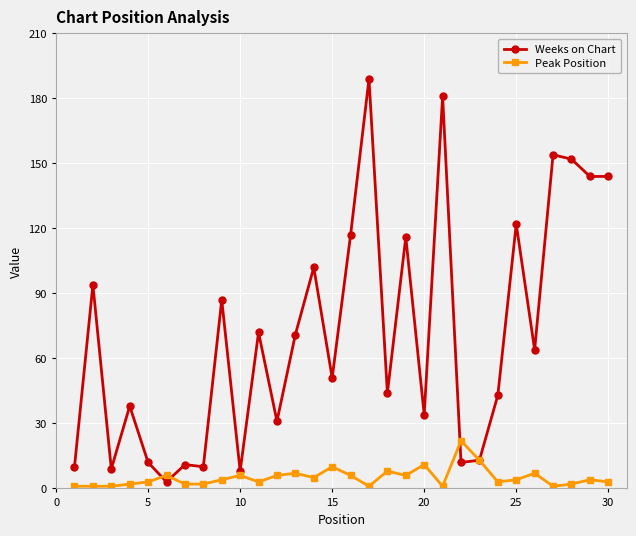

At how many categories does at least one series exceed 133?

6